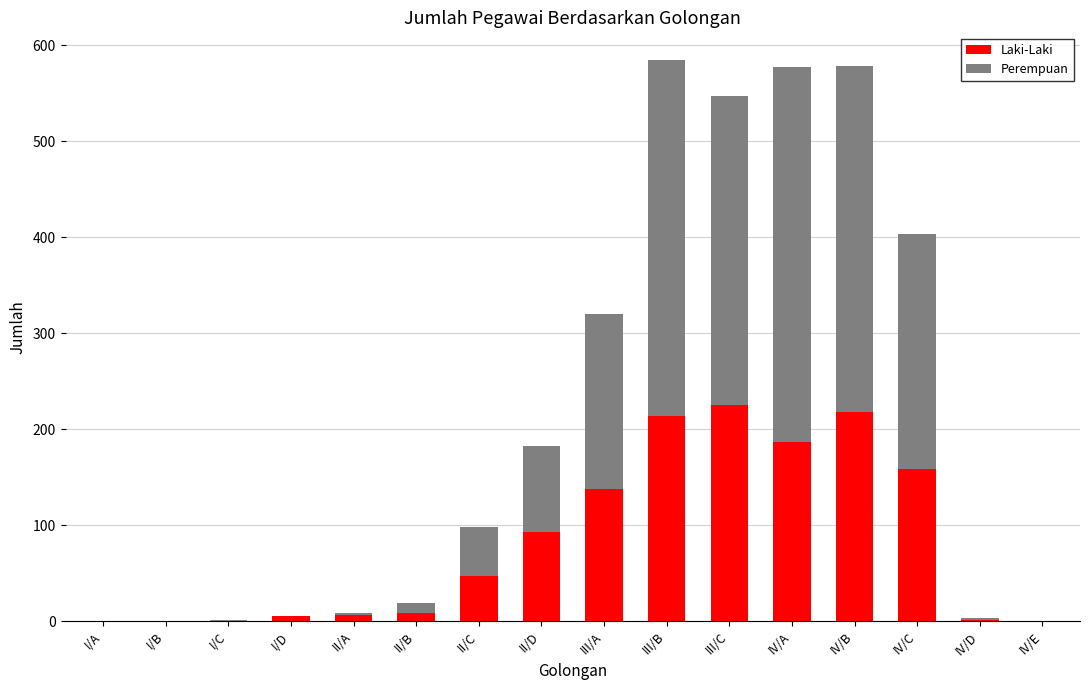

What is the maximum value for Laki-Laki?

225